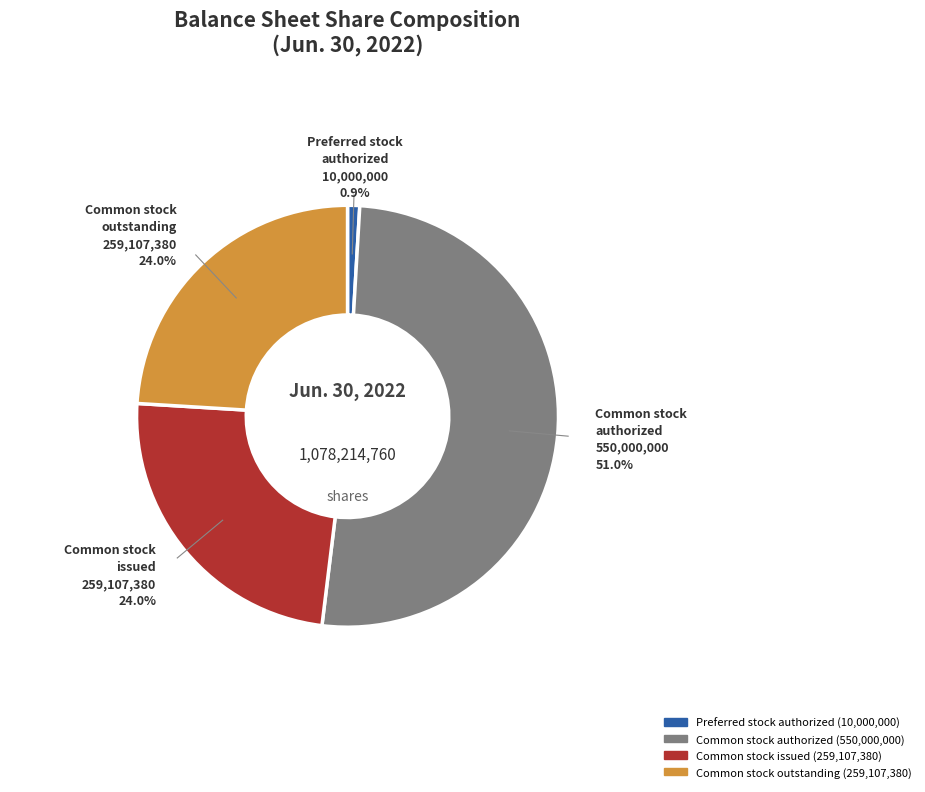

Is there any slice that represents more than half of the pie?

Yes